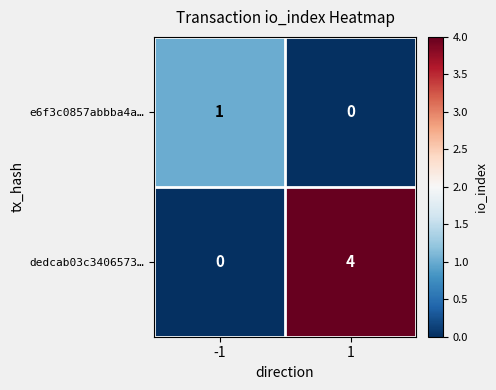

Rank the series at -1 from lowest to highest value.

dedcab03c3406573…, e6f3c0857abbba4a…